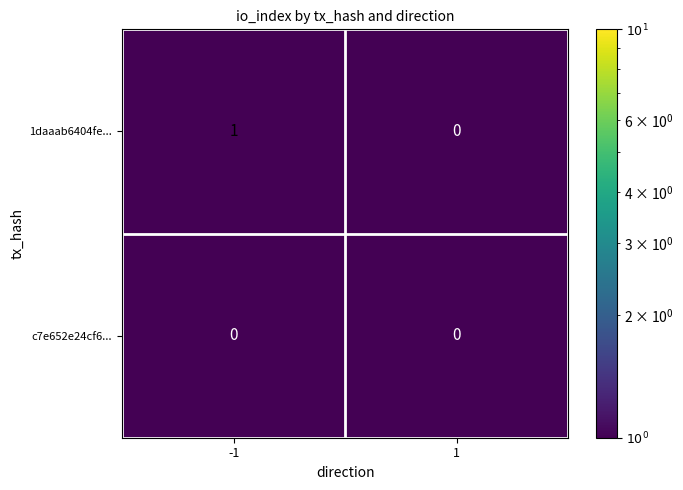

List the series in order of their peak value, lowest first.

c7e652e24cf6..., 1daaab6404fe...